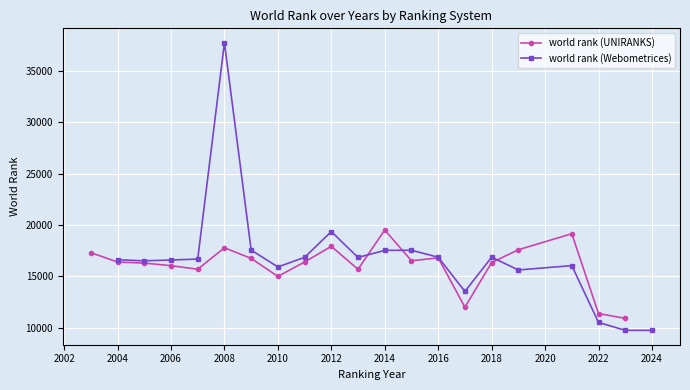

True or false: world rank (Webometrices) and world rank (UNIRANKS) intersect in this chart.

True